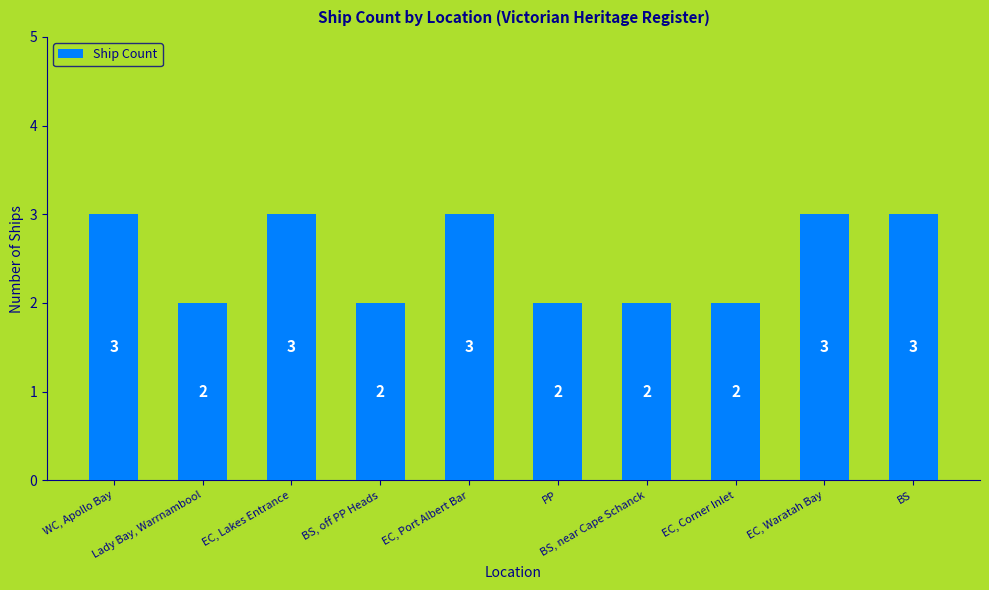

What is the greatest value displayed?

3